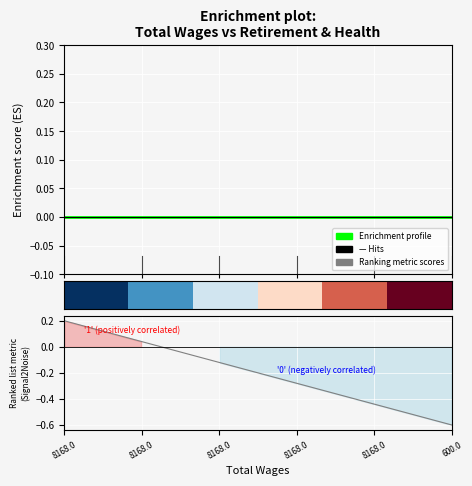

Does the chart display data point markers on the line(s)?

No